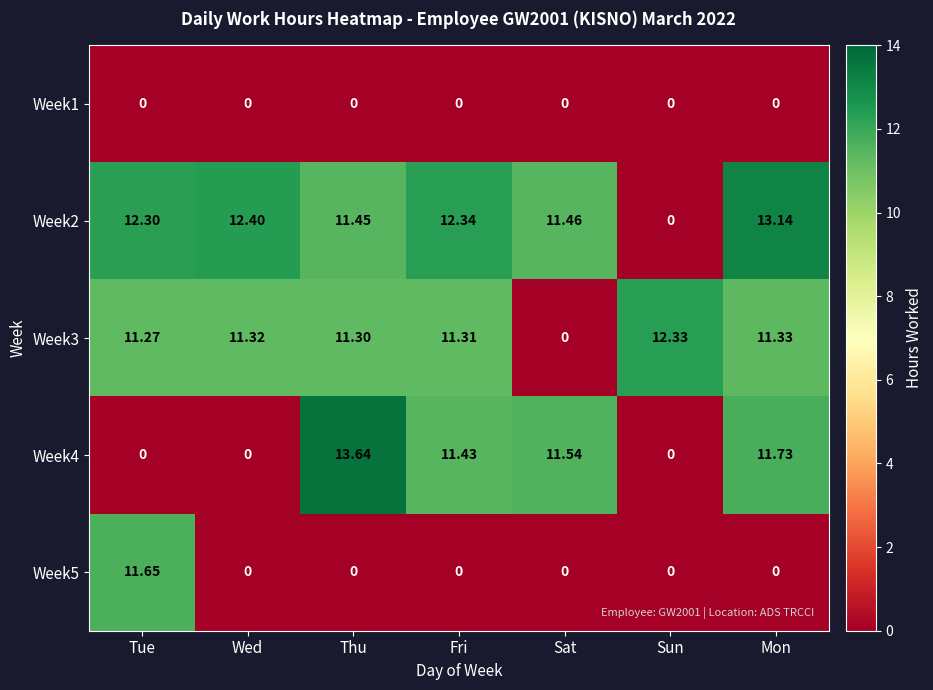

At which label does Week3 first exceed 11?

Tue